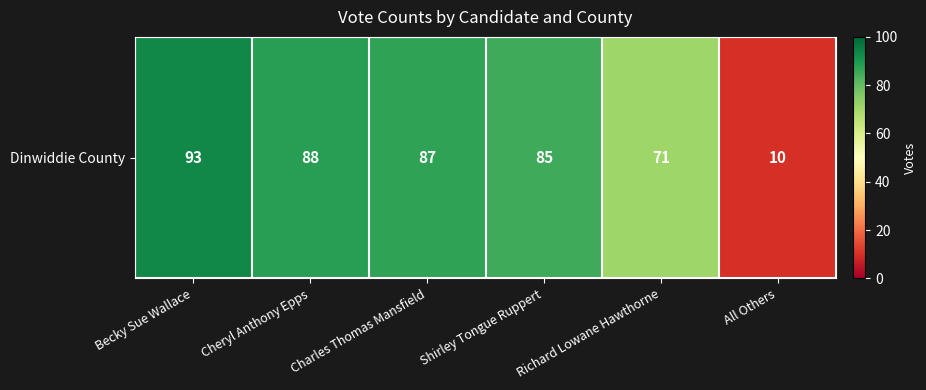

How many distinct data groups are displayed?

1